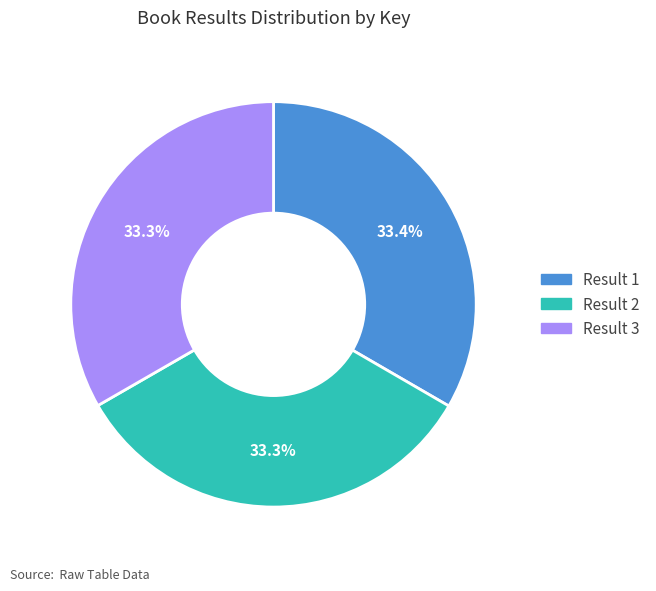

What percentage is the Result 3 slice, to the nearest percent?

33%